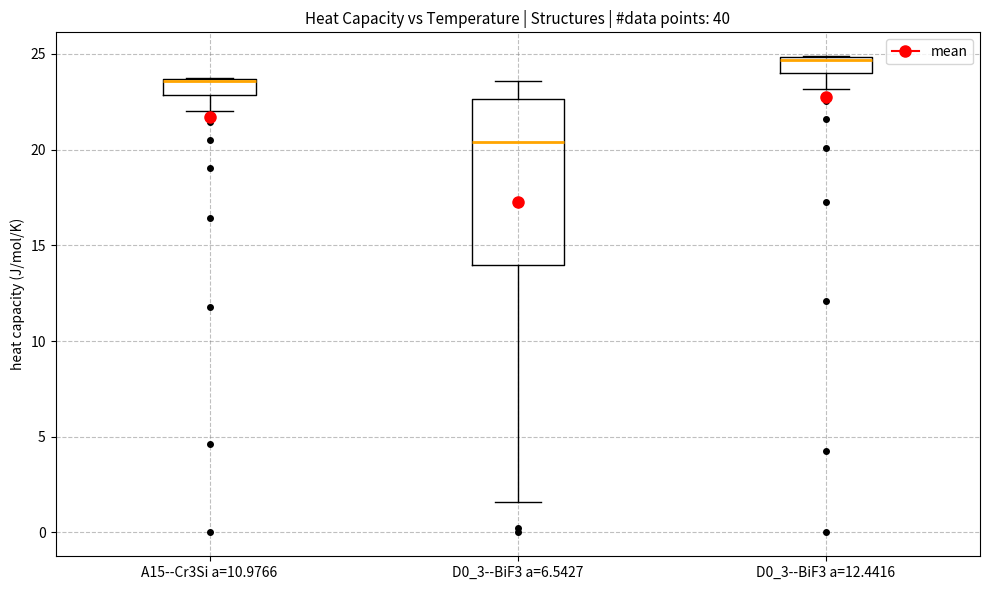

Comparing the boxes themselves (not the whiskers), which one is the tallest?

D0_3--BiF3 a=6.5427